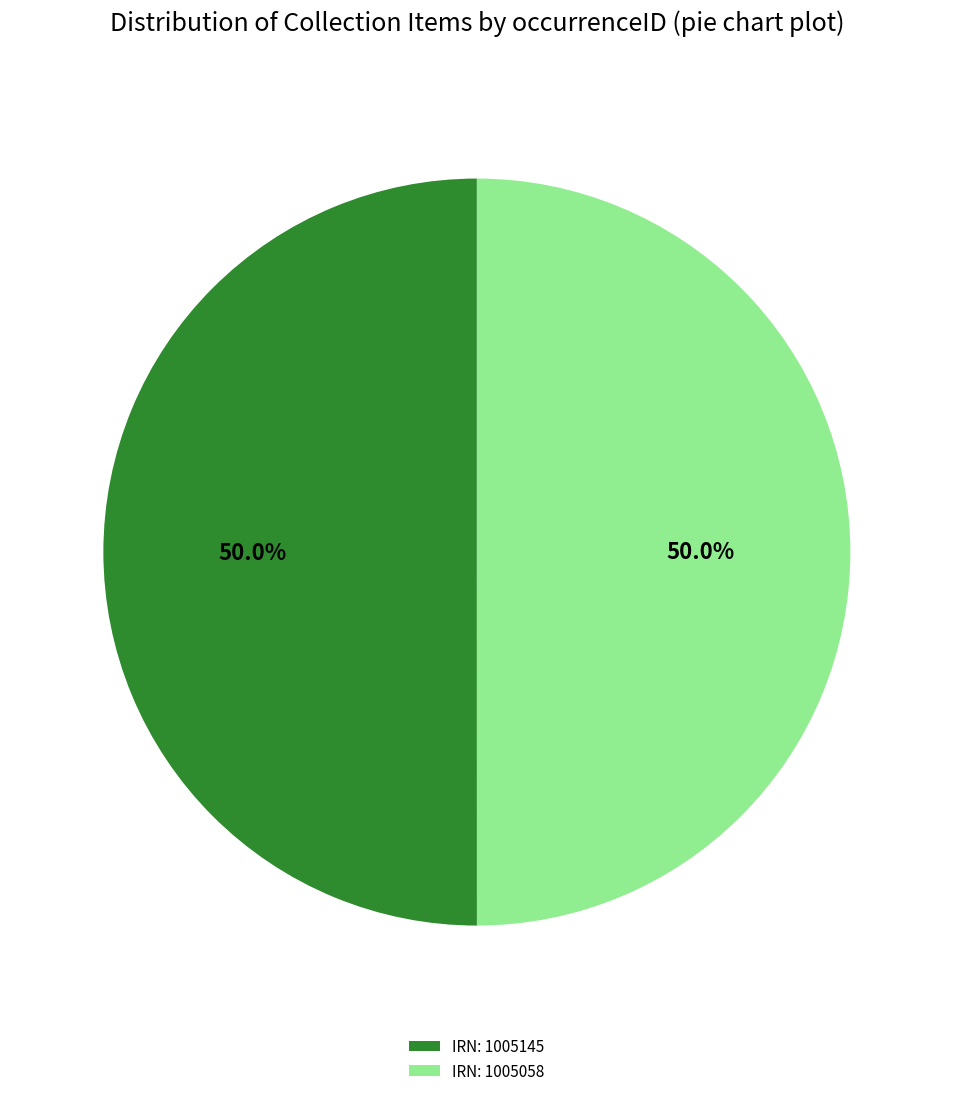

Approximately how many times larger is the value at IRN: 1005058 compared to IRN: 1005145?

1.0